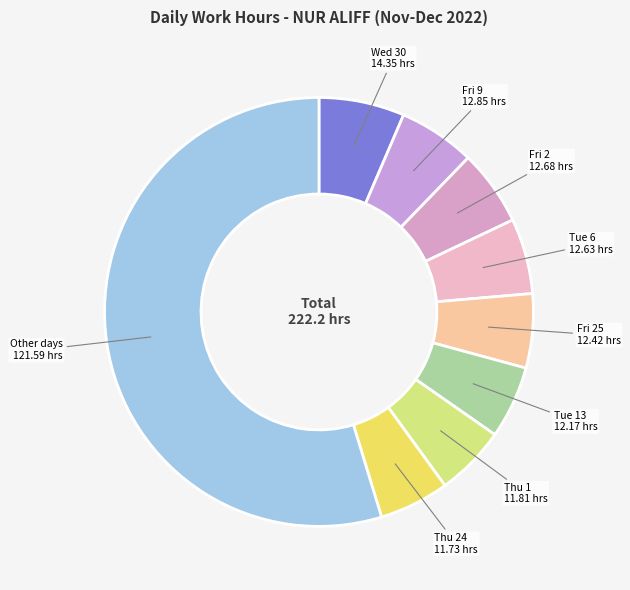

Is there a majority slice in this chart?

Yes